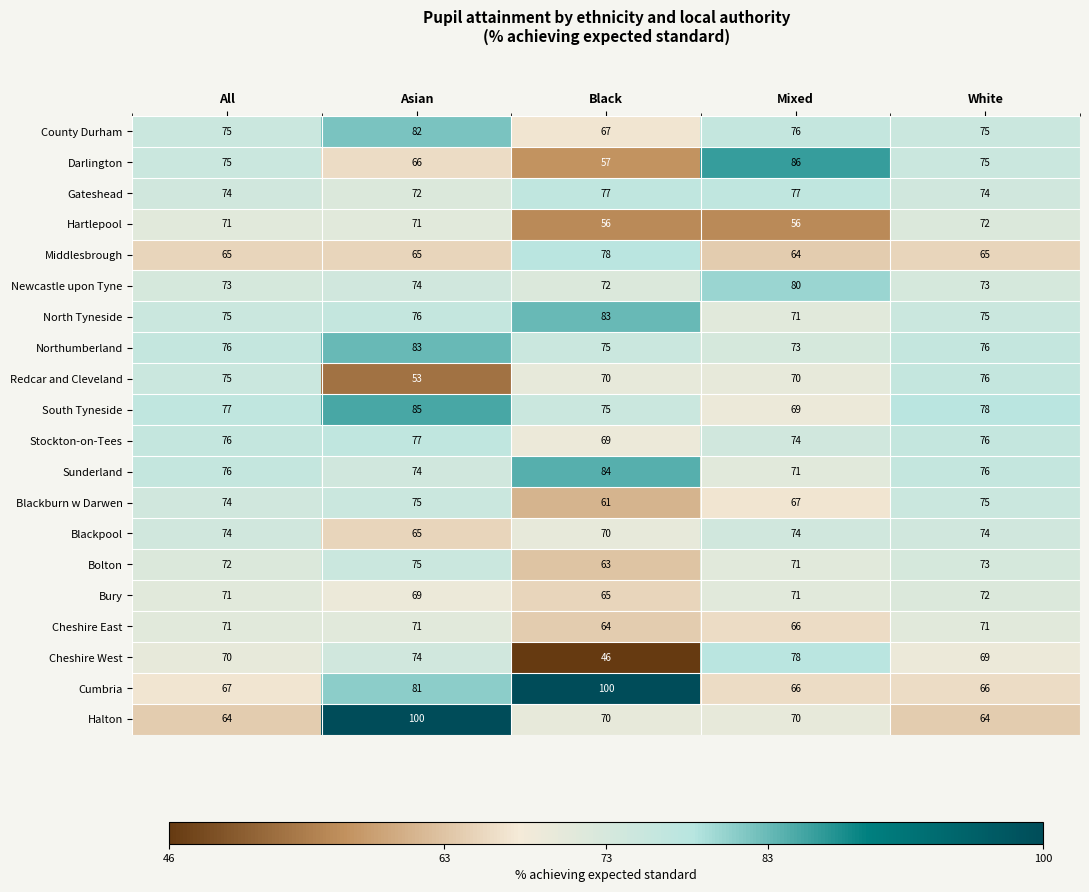

Which series has the widest spread of values?

Halton